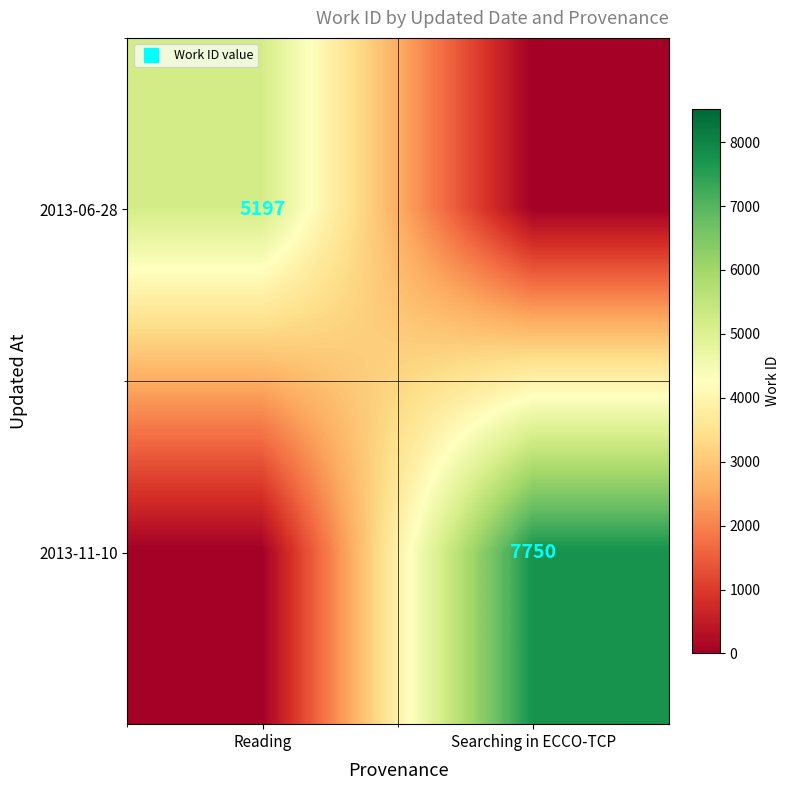

Rank the series at Searching in ECCO-TCP from lowest to highest value.

2013-06-28, 2013-11-10